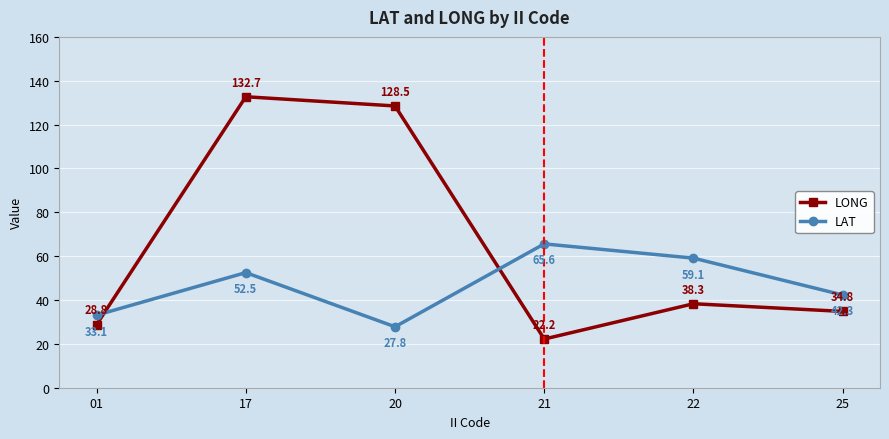

Rank the series by their average value, from highest to lowest.

LONG, LAT